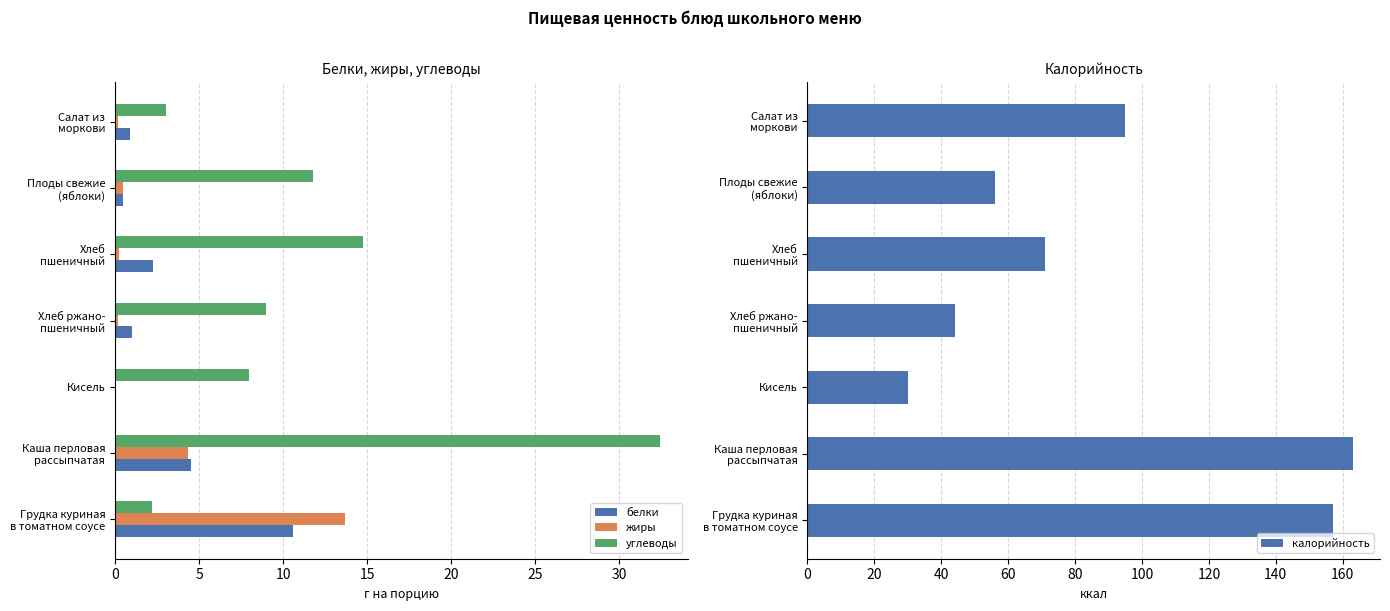

The value of белки at Кисель is 0.0. True or false?

True